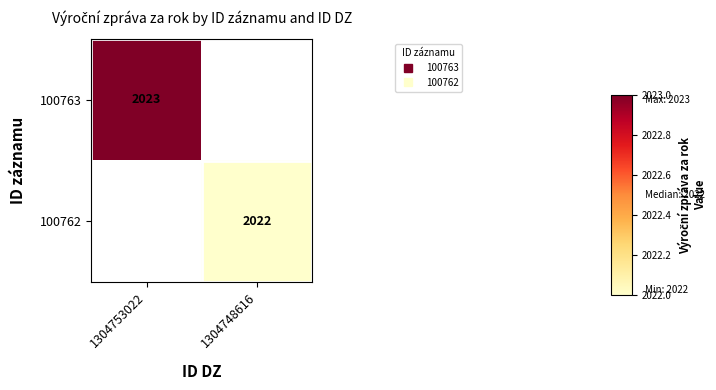

Where is 100763 nearest to the value 2023?

1304753022